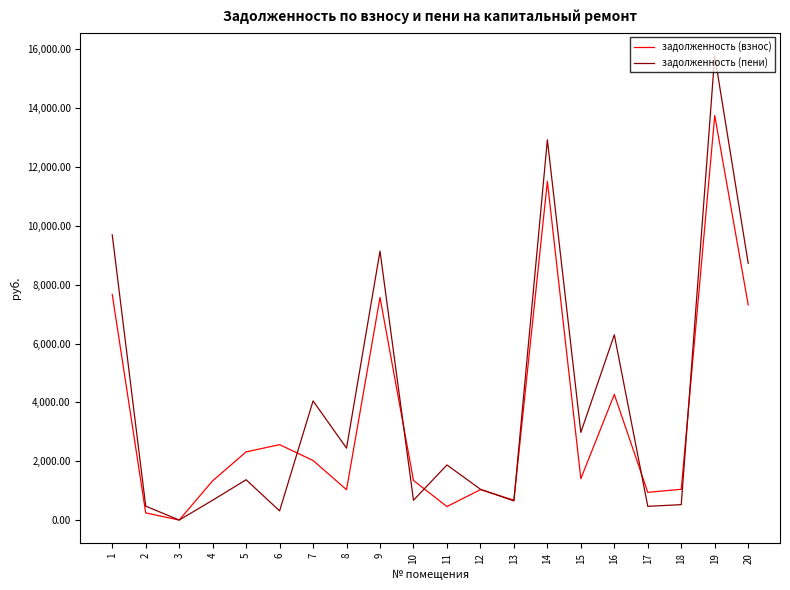

Between 11 and 19, which series saw the biggest shift?

задолженность (пени)